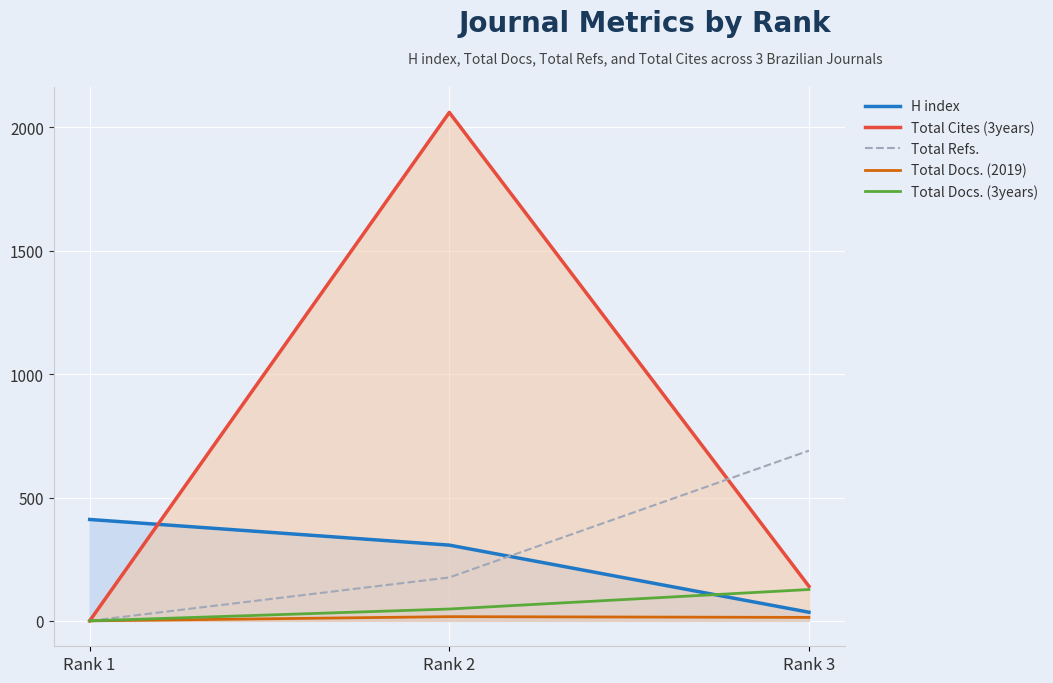

Reading left to right, list all the values displayed in this chart.

H index: Rank 1=411	Rank 2=307	Rank 3=35
Total Cites (3years): Rank 1=0	Rank 2=2061	Rank 3=140
Total Refs.: Rank 1=0	Rank 2=176	Rank 3=690
Total Docs. (2019): Rank 1=0	Rank 2=17	Rank 3=14
Total Docs. (3years): Rank 1=0	Rank 2=48	Rank 3=127